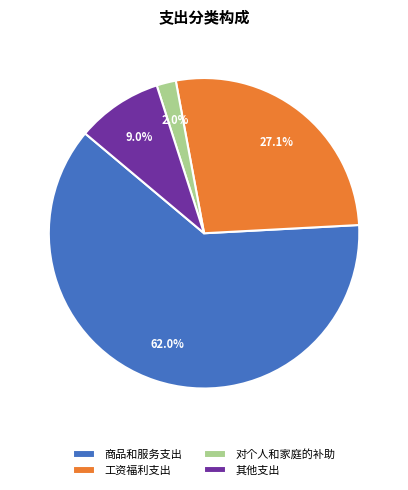

What is the majority slice?

商品和服务支出